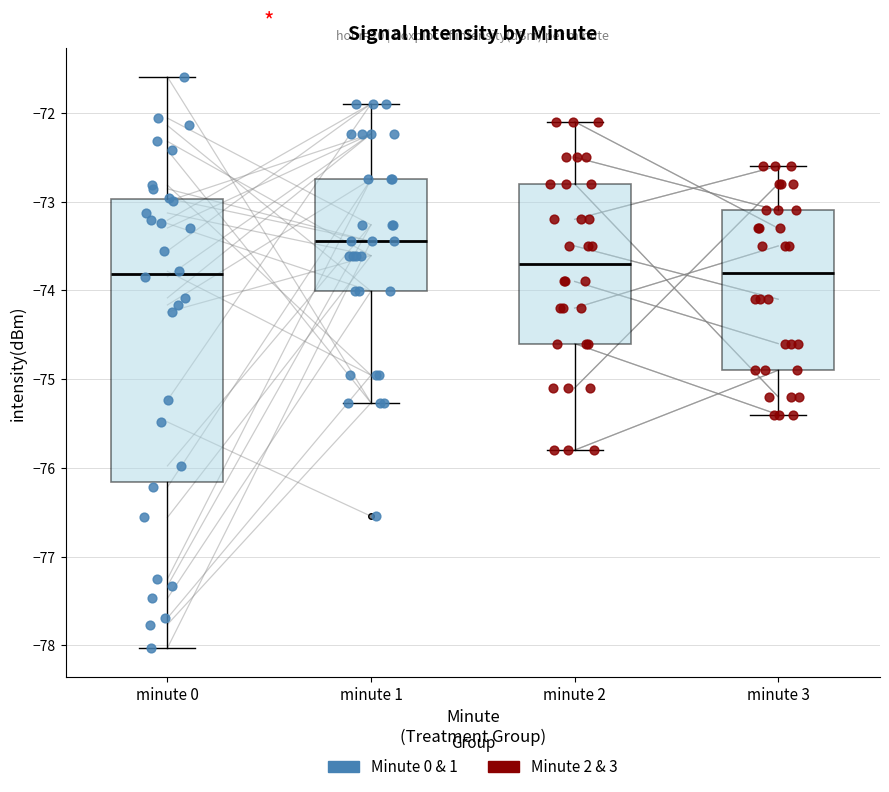

Where does the lower whisker of the box for minute 3 end on the y-axis? The values are not printed on the chart, so give them approximately, as read against the axis.

-75.4